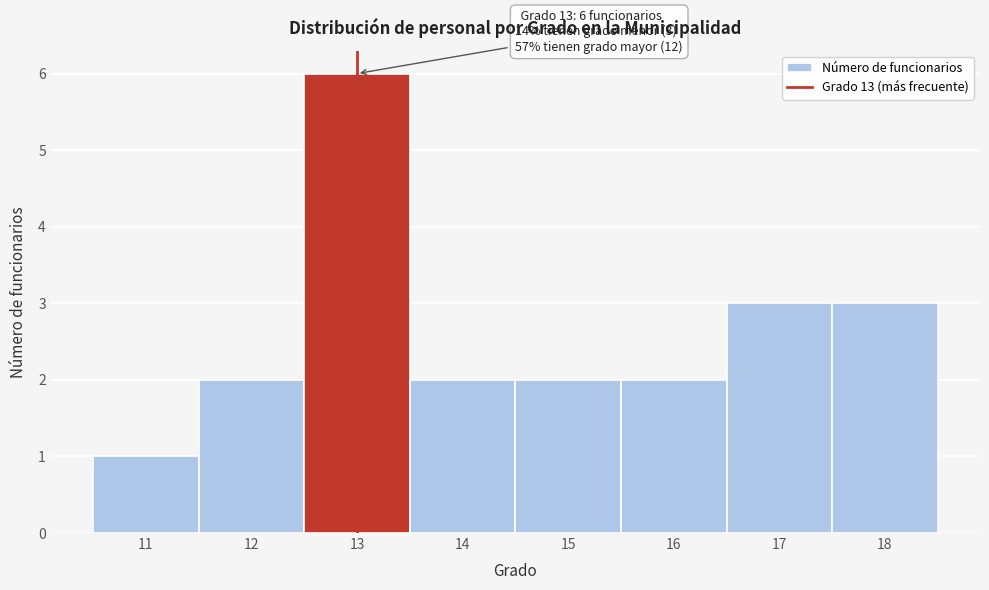

Which range on the x-axis has the tallest bar?

12.5 to 13.5